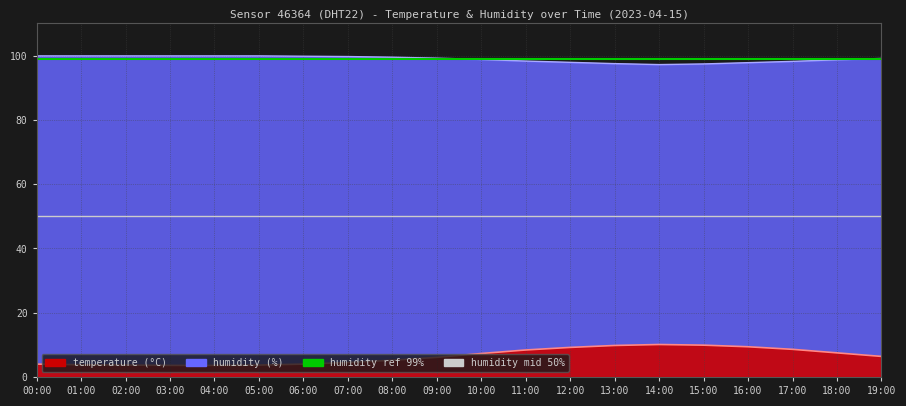

True or false: temperature has a value of 4.5 at 10:00.

False